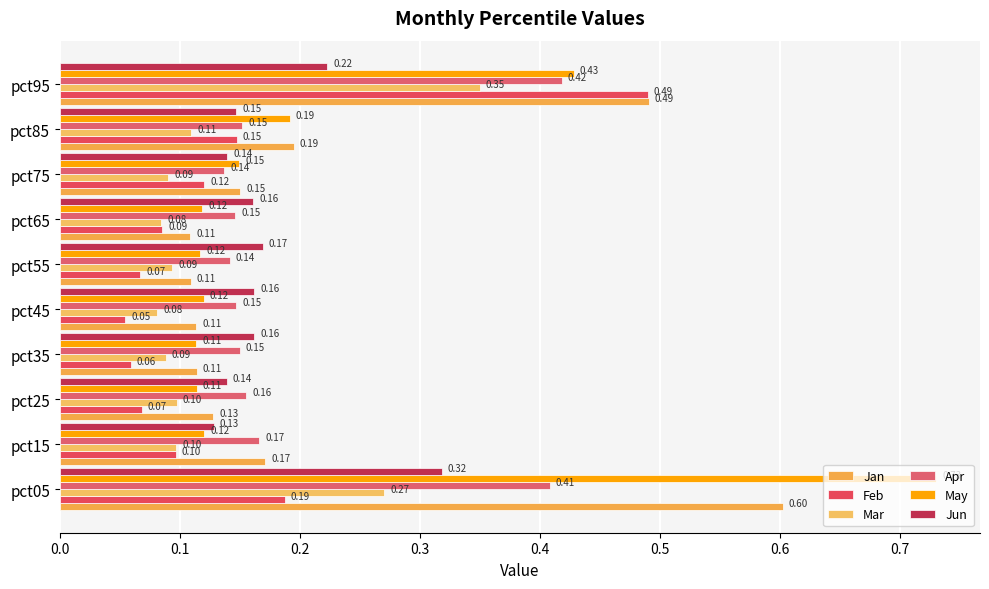

What is the difference between the maximum and minimum values in the May series?

0.6